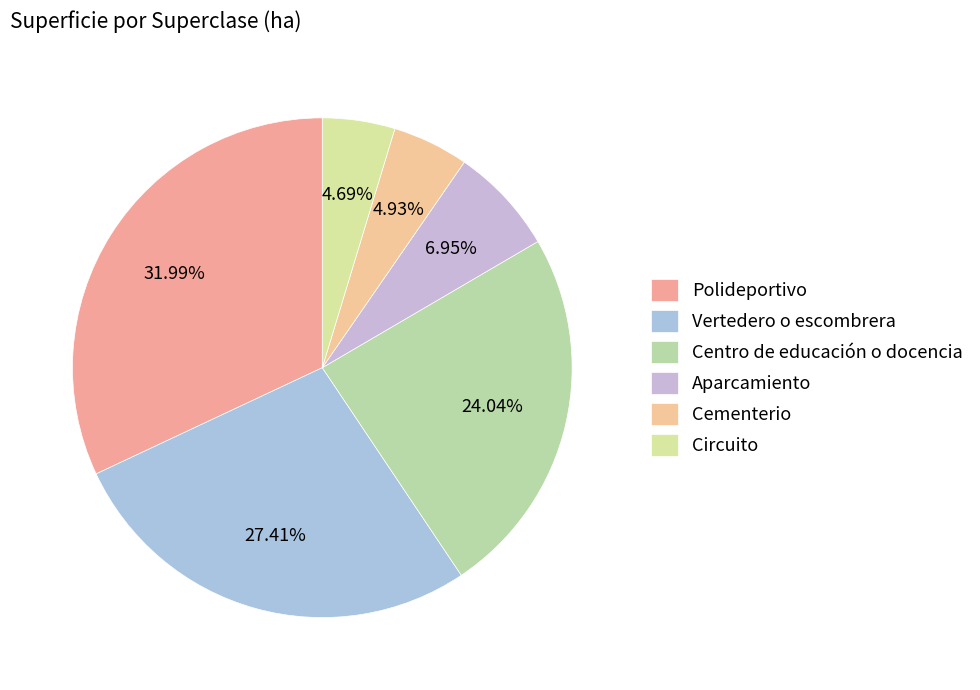

How many slices are in this pie chart?

6